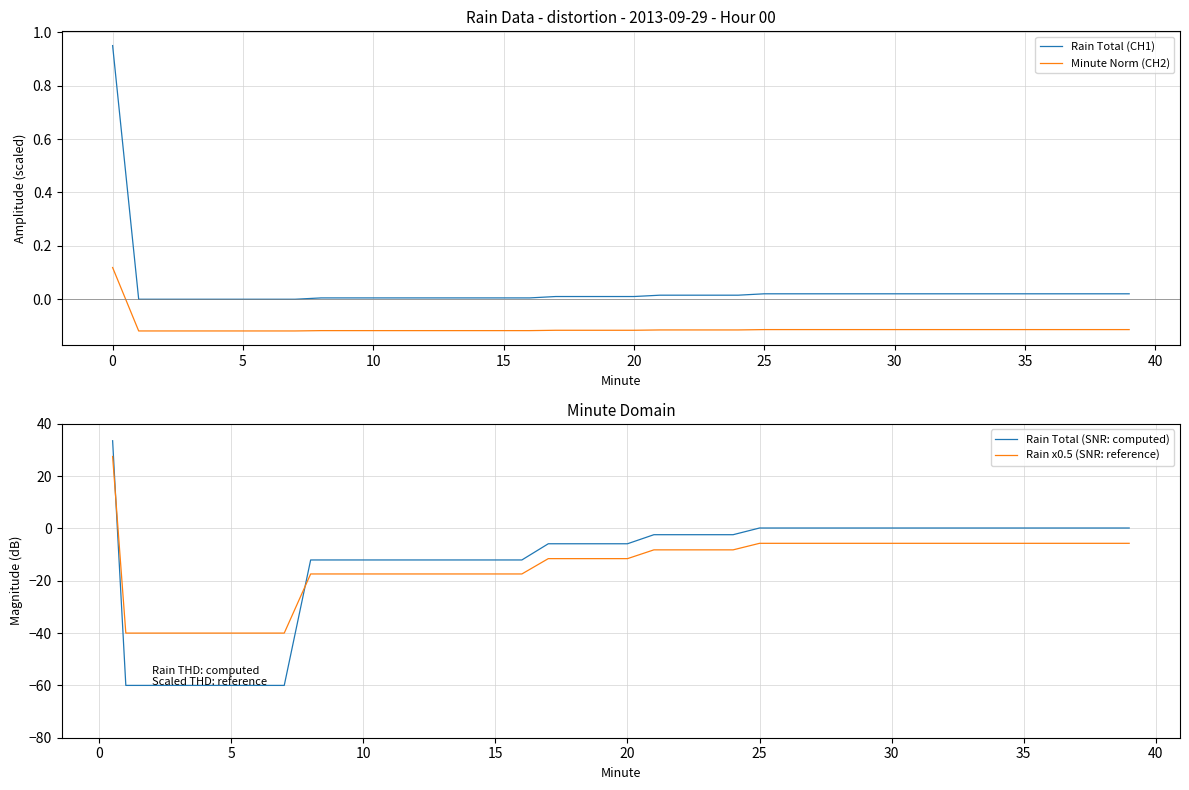

True or false: Rain Total (CH1) has a value of 0.0 at 20.

True